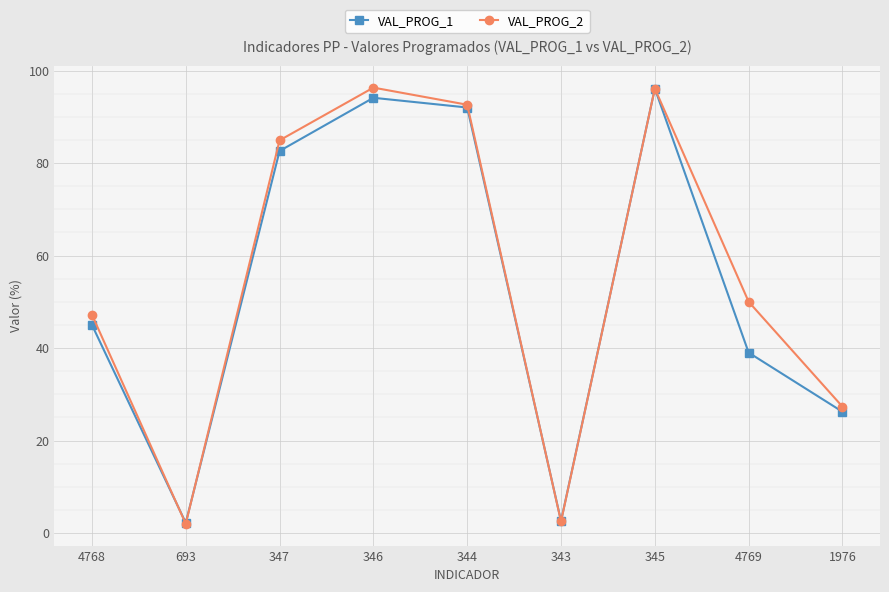

How many data points in VAL_PROG_1 are less than 45?

4